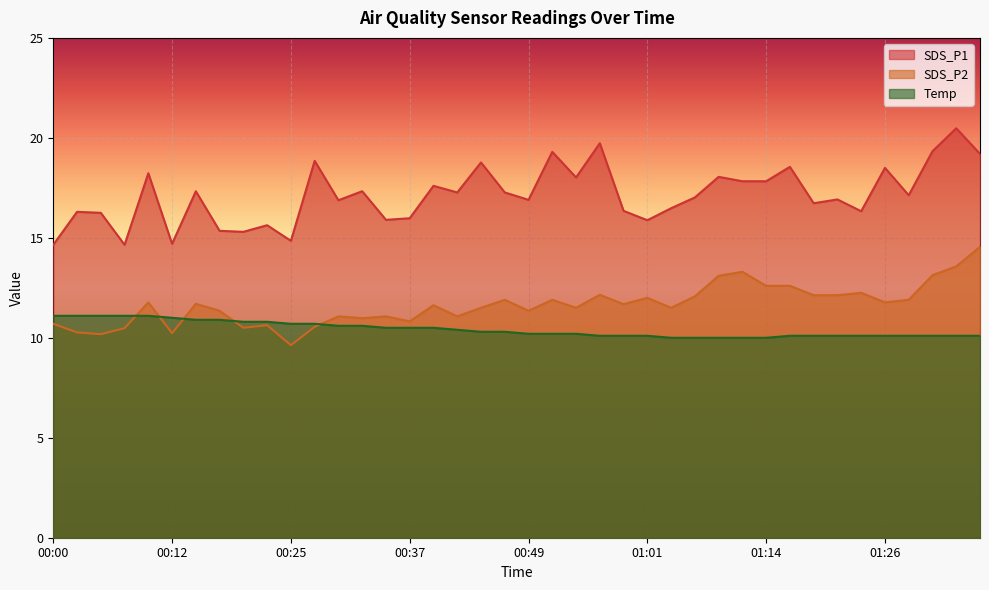

What is the total value across all series at 00:39?

39.7